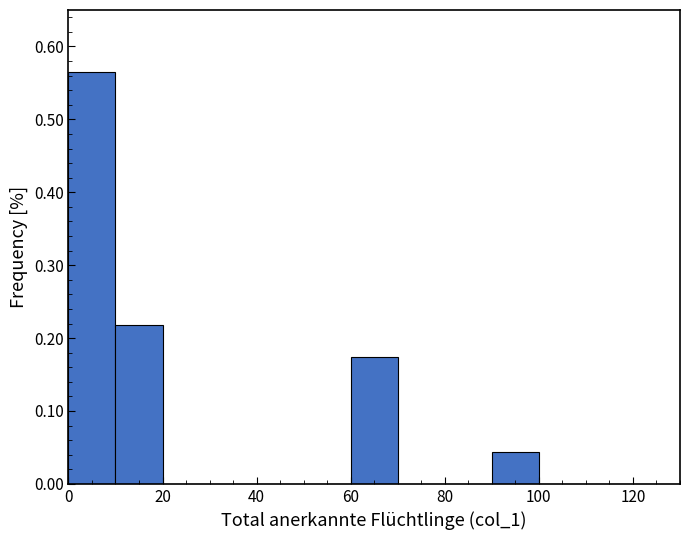

Reading left to right, transcribe this chart: for each bar, give the range it covers on the x-axis and its height. The values are not printed on the chart, so give them approximately, as read against the axis.

0 to 10: 0.57
10 to 20: 0.22
20 to 30: 0
30 to 40: 0
40 to 50: 0
50 to 60: 0
60 to 70: 0.17
70 to 80: 0
80 to 90: 0
90 to 100: 0.04
100 to 110: 0
110 to 120: 0
120 to 130: 0